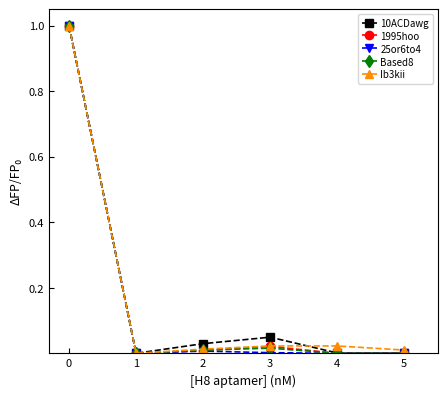

At which category does Based8 reach its first local valley?

1